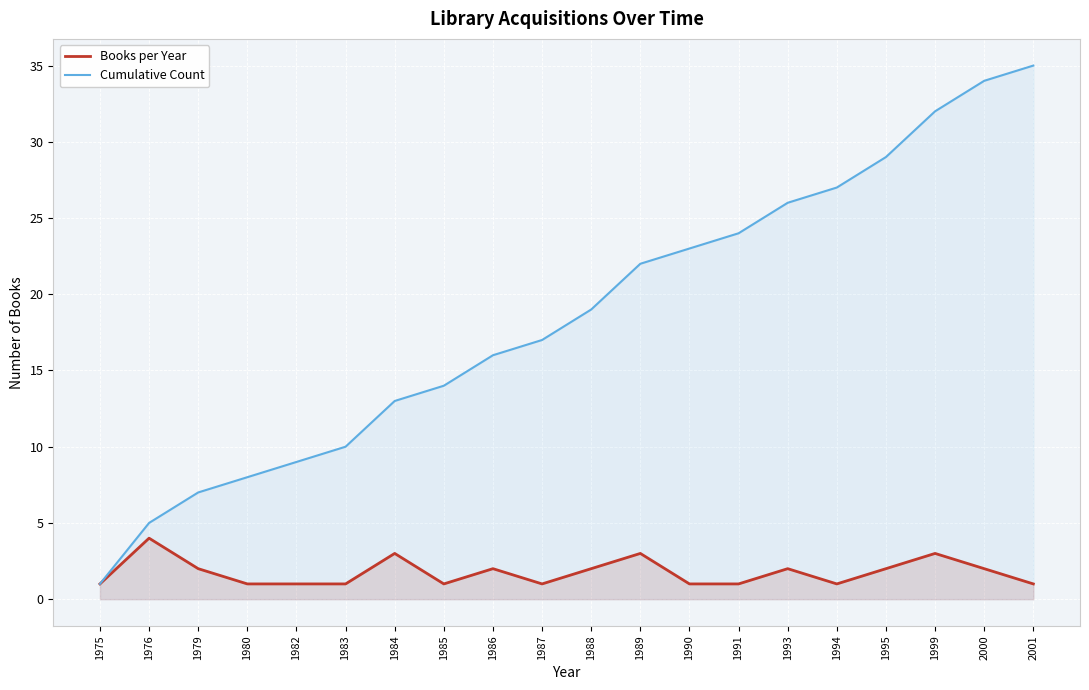

What is the difference between the Cumulative Count values at 1995 and 1980?

21